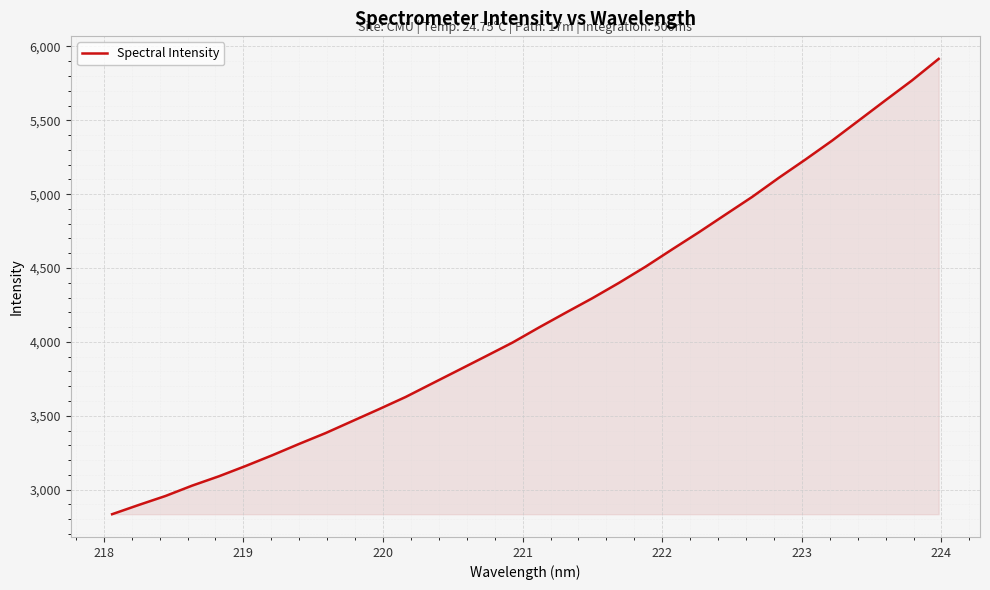

What is the maximum value shown in the chart?

5915.9